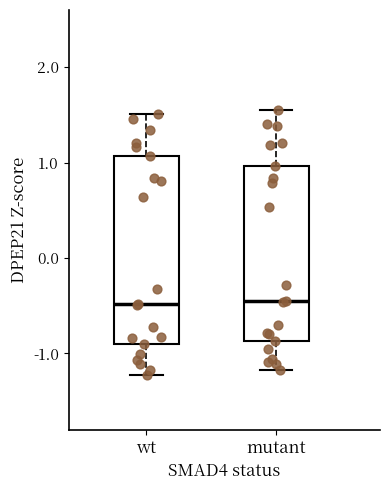

Reading left to right, read every box against the y-axis: the position of its median line, the range the box covers, and the ends of its whiskers. The values are not printed on the chart, so give them approximately, as read against the axis.

wt: median -0.5, box -0.9 to 1.1, whiskers -1.2 to 1.5
mutant: median -0.4, box -0.9 to 1.0, whiskers -1.2 to 1.5